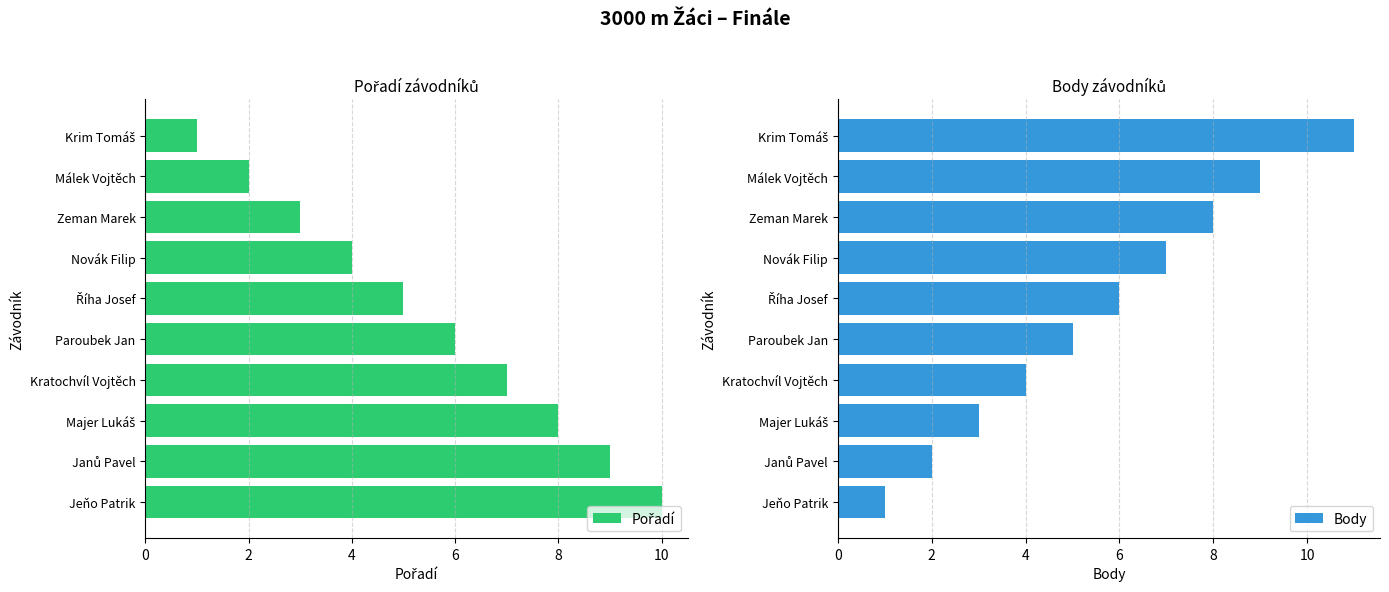

How many groups of bars are there?

10